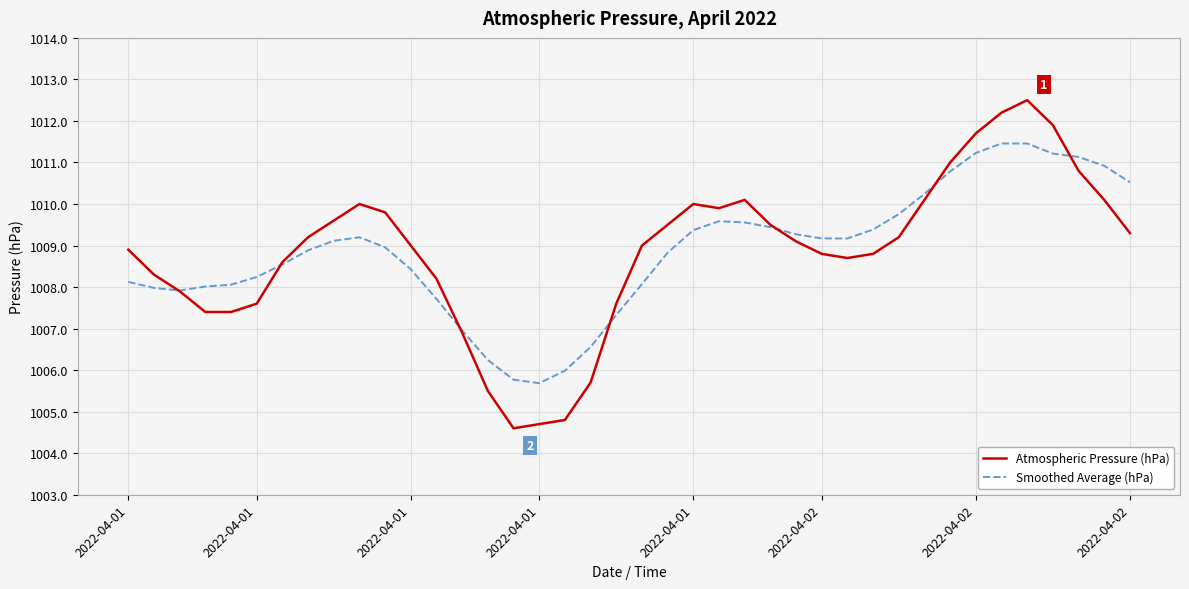

List the series in order of their peak value, lowest first.

Smoothed Average (hPa), Atmospheric Pressure (hPa)